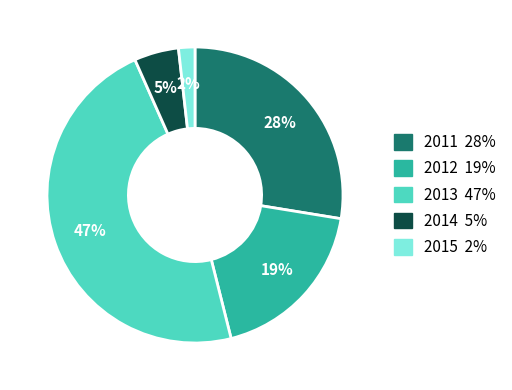

What is the largest slice in the pie chart?

2013